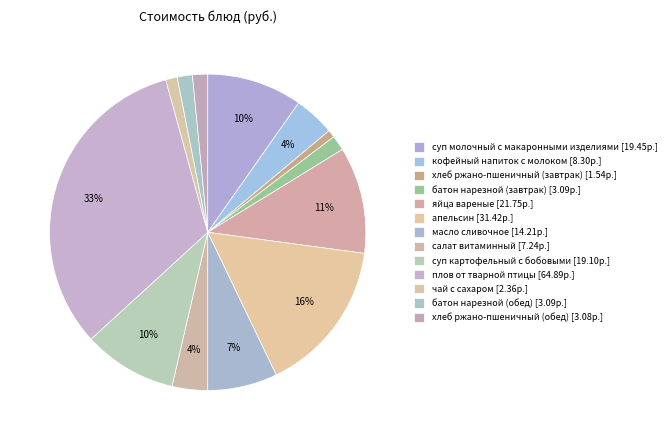

What portion of the pie excludes суп картофельный с бобовыми?

90.4%